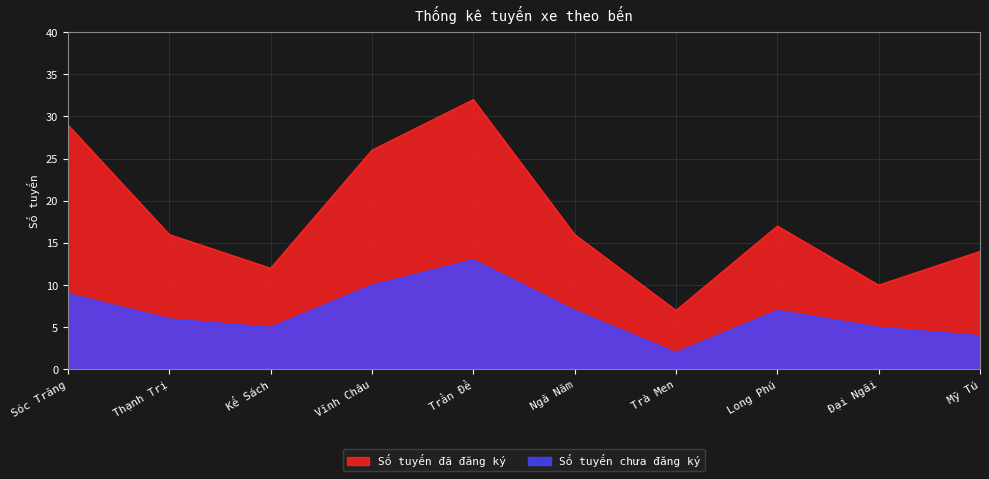

What is the total value across all series at Vĩnh Châu?

36